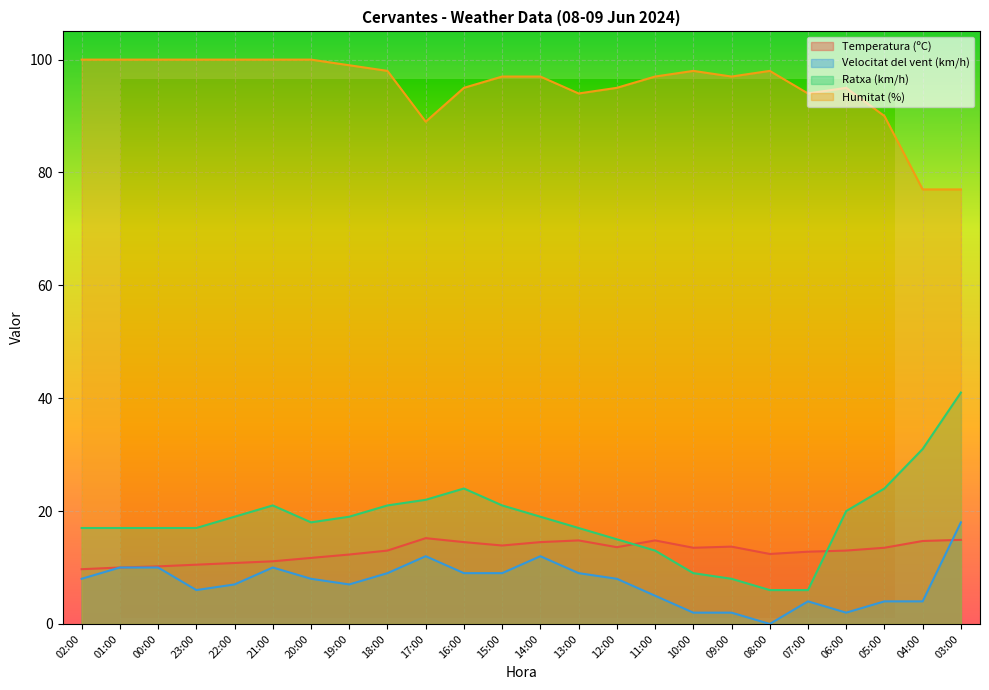

Which series changed the most between 19:00 and 13:00?

Humitat (%)